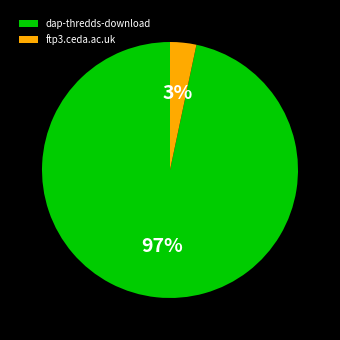

To the nearest percent, what is the combined percentage of dap-thredds-download and ftp3.ceda.ac.uk?

100%